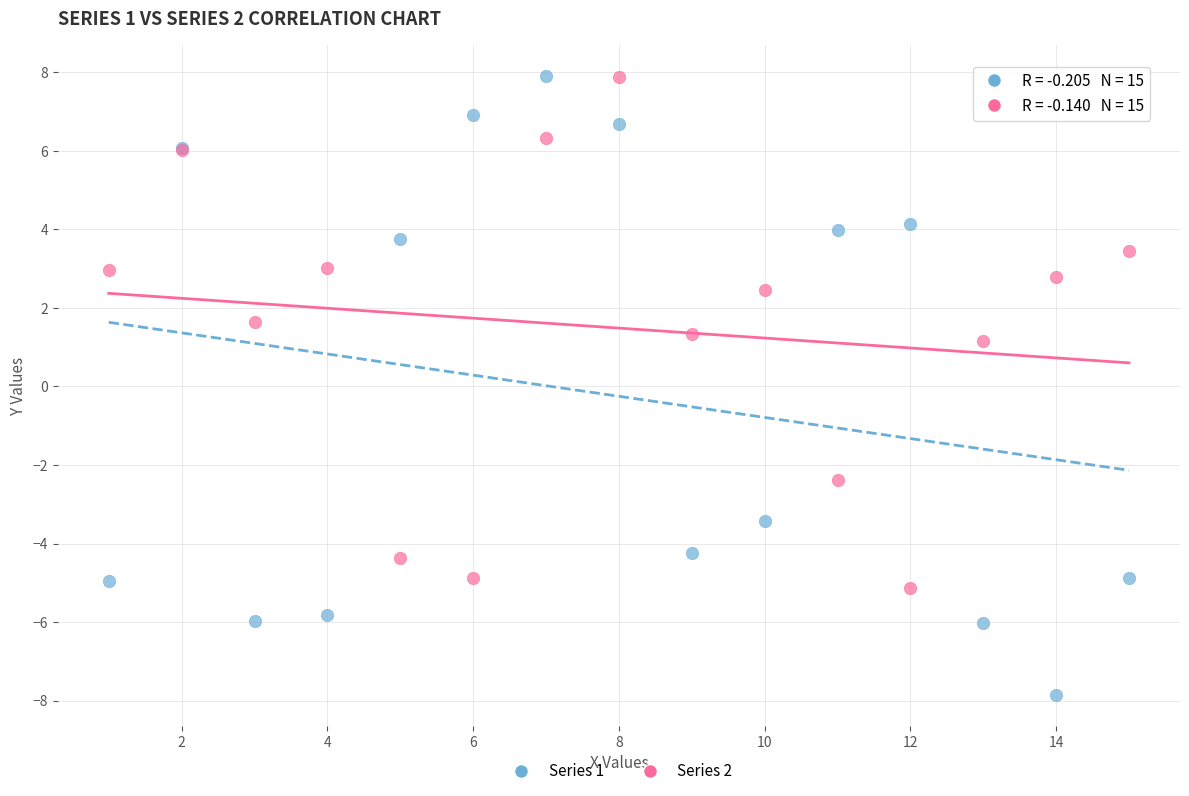

Across all series, what Y value is closest to 0?

1.2